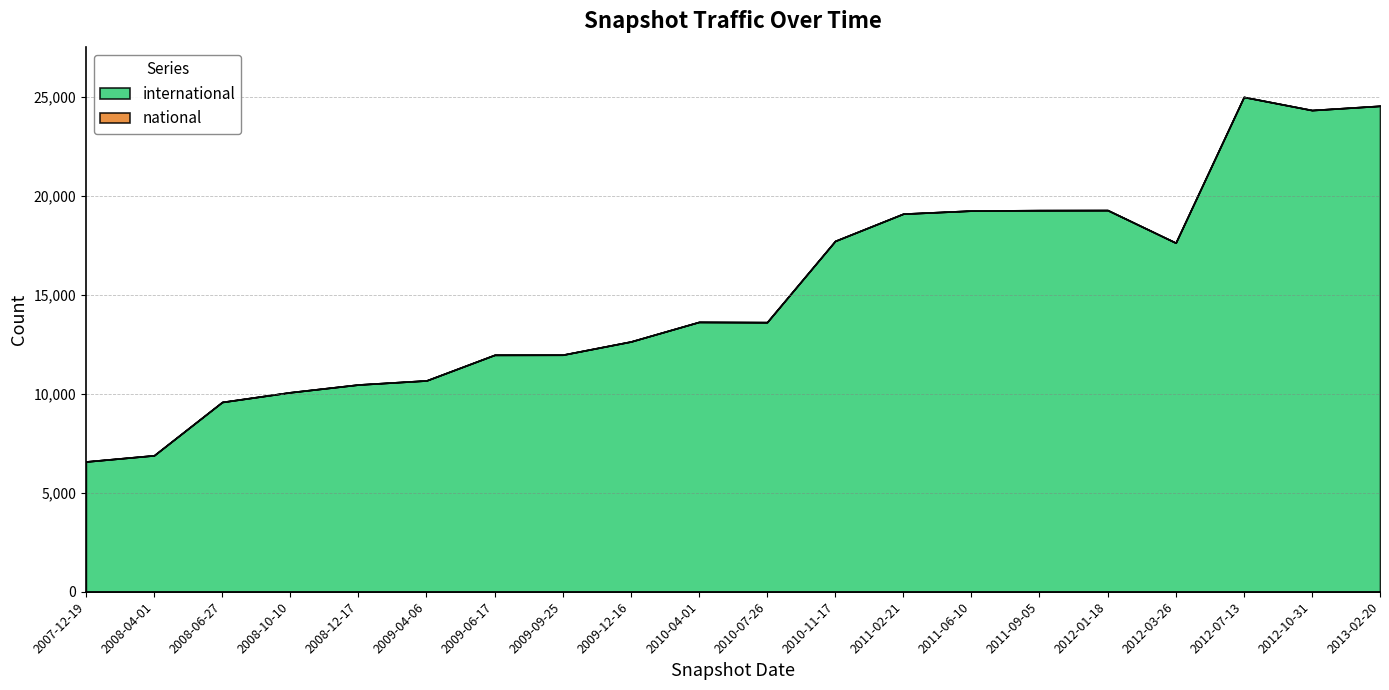

The international series shows 6890 at 2008-04-01. True or false?

True